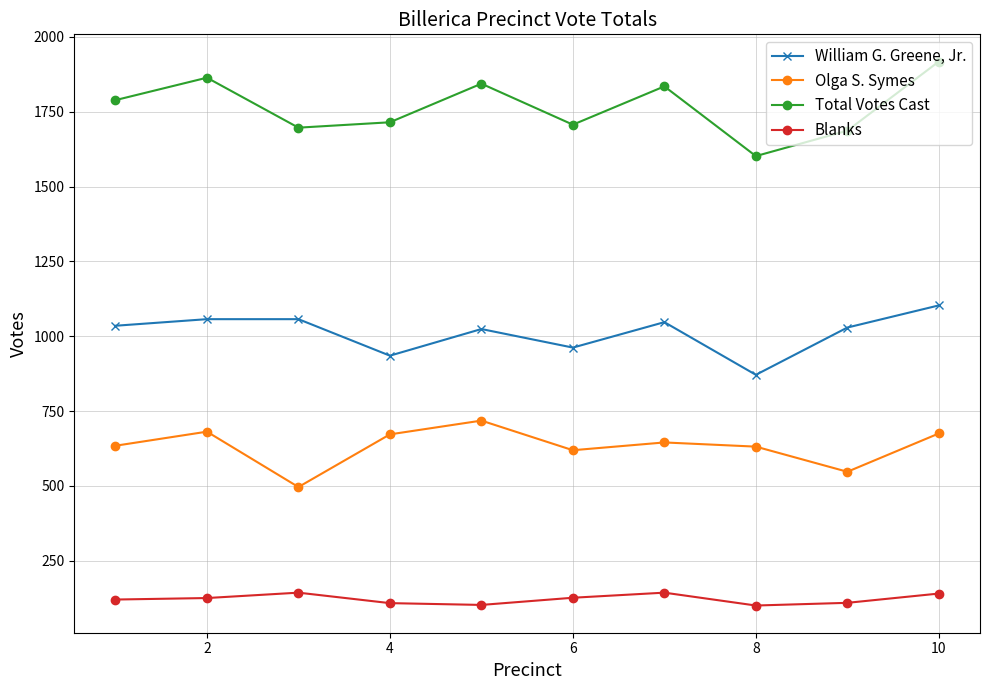

How many data points in Blanks are less than 125?

5